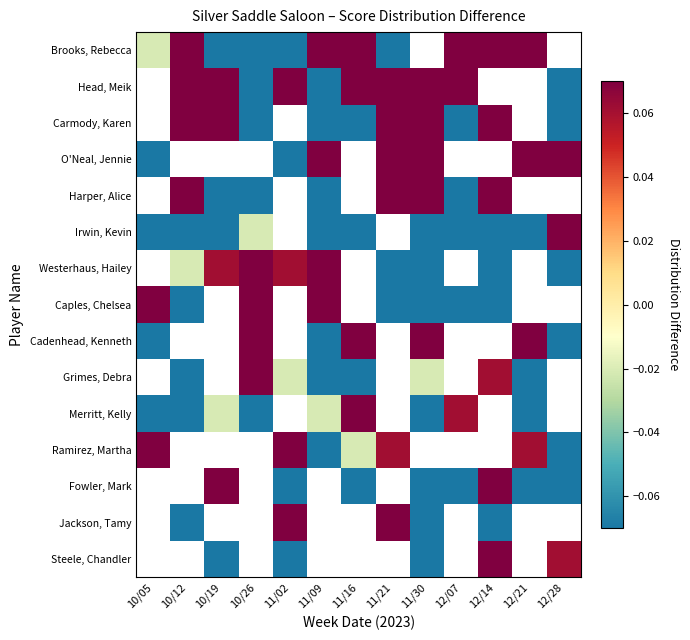

List the series in order of their peak value, lowest first.

Brooks, Rebecca, Head, Meik, Carmody, Karen, O'Neal, Jennie, Harper, Alice, Ramirez, Martha, Irwin, Kevin, Westerhaus, Hailey, Cadenhead, Kenneth, Caples, Chelsea, Grimes, Debra, Merritt, Kelly, Fowler, Mark, Jackson, Tamy, Steele, Chandler